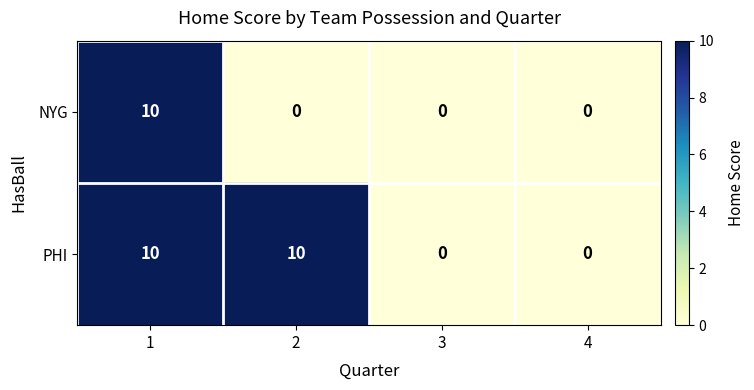

At which category is the sum across all series the highest?

1